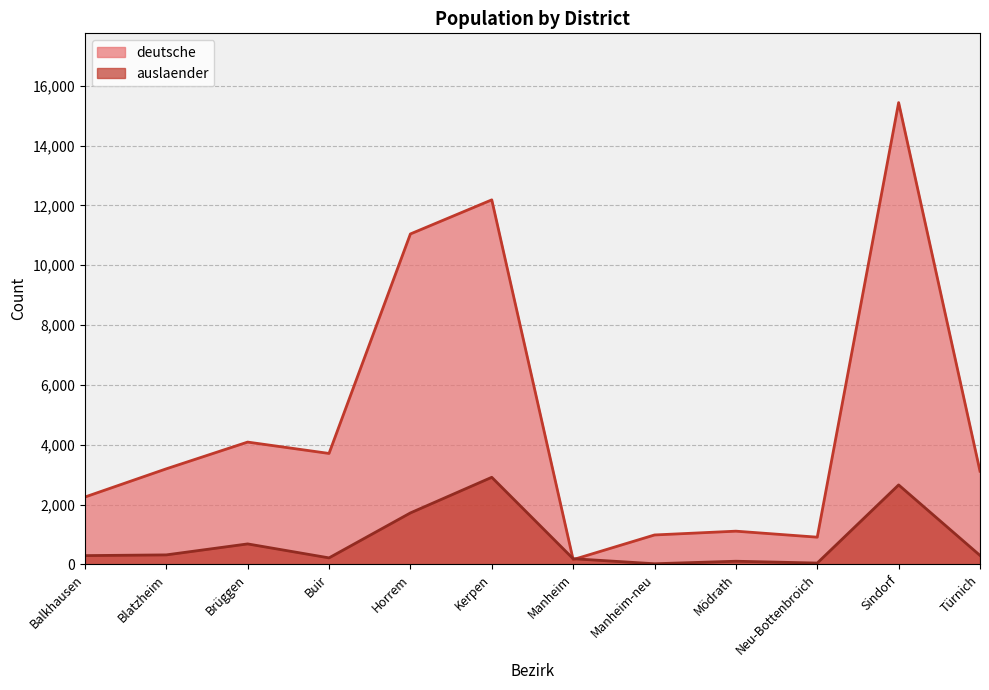

Reading left to right, list all the values displayed in this chart.

deutsche: Balkhausen=2251	Blatzheim=3194	Brüggen=4088	Buir=3708	Horrem=11045	Kerpen=12185	Manheim=159	Manheim-neu=983	Mödrath=1110	Neu-Bottenbroich=909	Sindorf=15436	Türnich=3114
auslaender: Balkhausen=293	Blatzheim=317	Brüggen=684	Buir=217	Horrem=1720	Kerpen=2911	Manheim=189	Manheim-neu=21	Mödrath=105	Neu-Bottenbroich=44	Sindorf=2656	Türnich=299